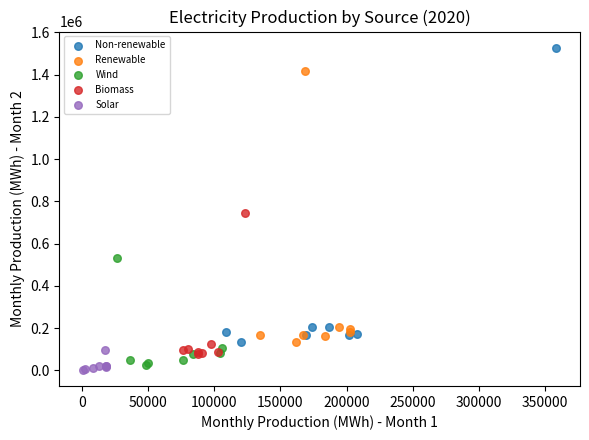

Which series contains the highest Y value?

Non-renewable